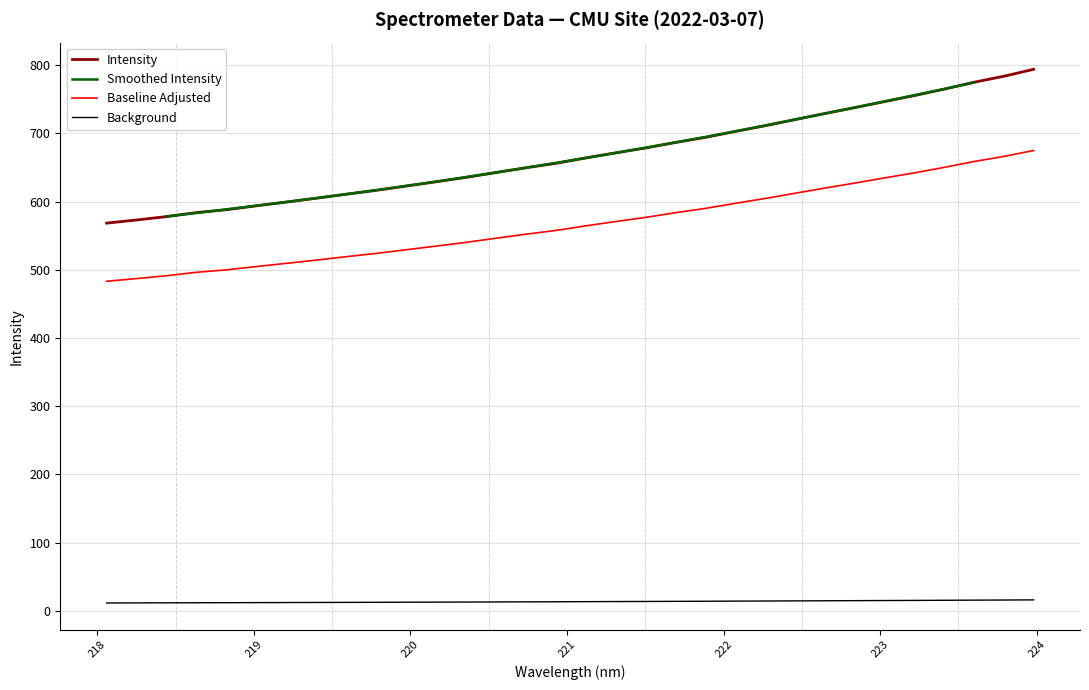

True or false: Background and Intensity cross at least once.

False